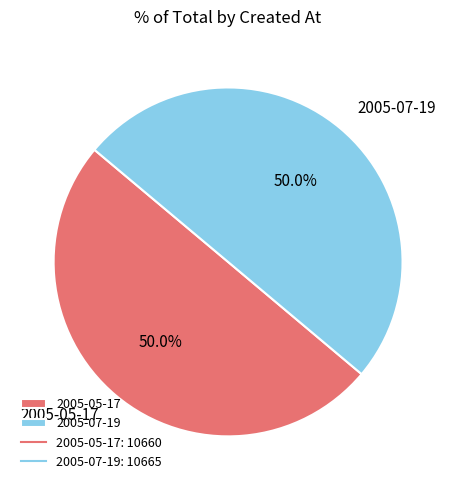

How many slices are in this pie chart?

2